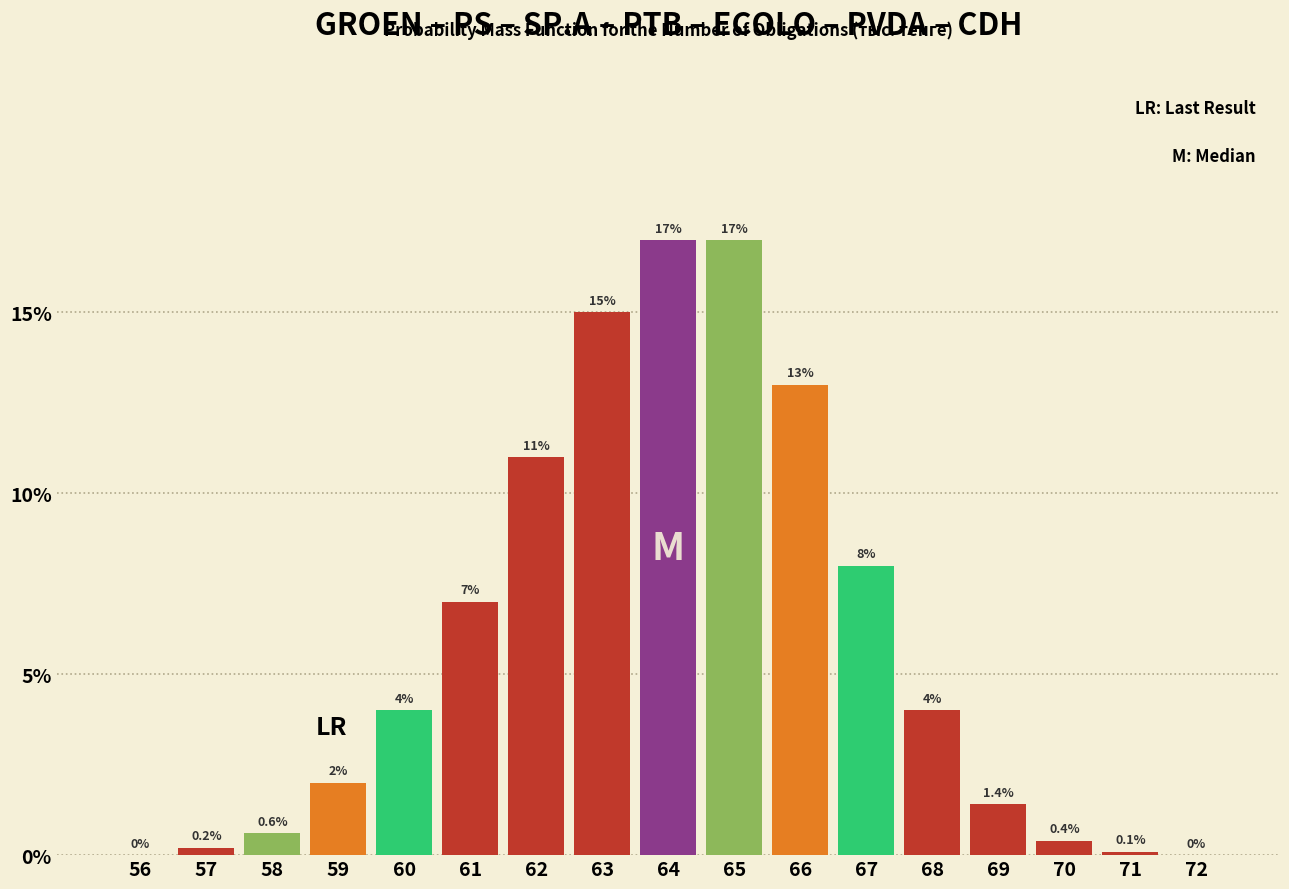

Reading left to right, list all the values displayed in this chart.

56=0.0	57=0.2	58=0.6	59=2.0	60=4.0	61=7.0	62=11.0	63=15.0	64=17.0	65=17.0	66=13.0	67=8.0	68=4.0	69=1.4	70=0.4	71=0.1	72=0.0